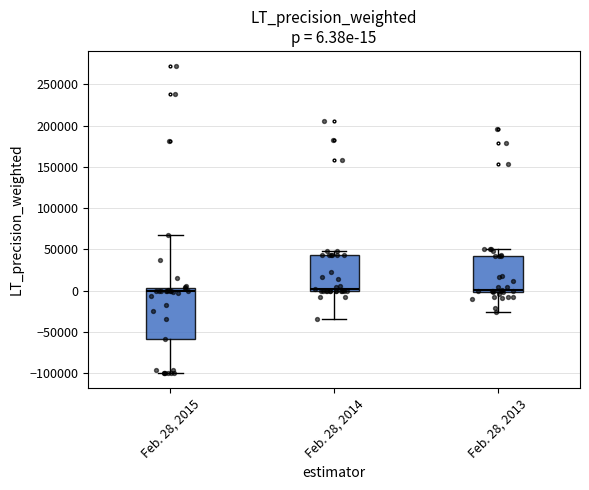

Which box is the tallest, from its lower edge to its upper edge?

Feb. 28, 2015